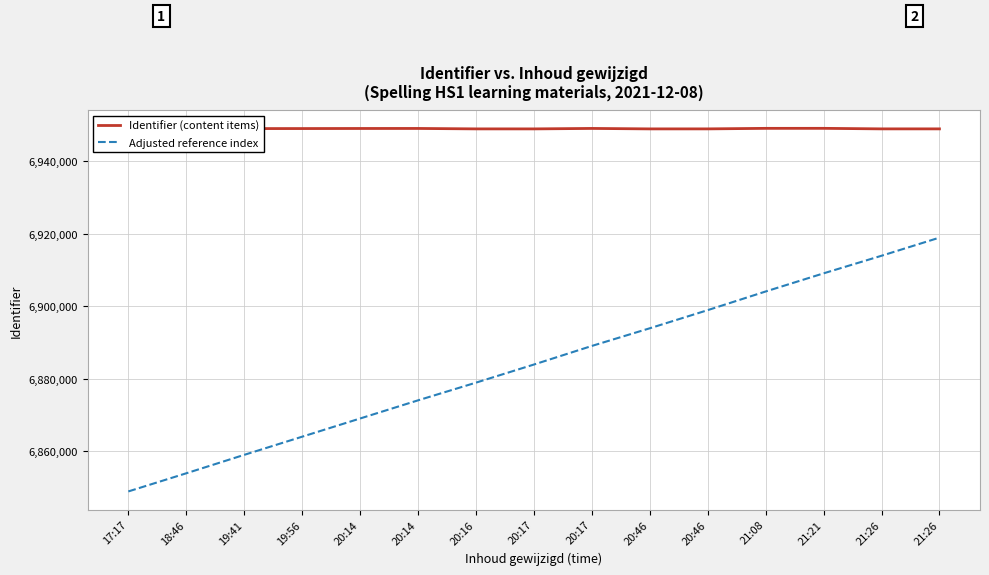

Reading right to left, extract all data points from this chart.

Identifier (content items): 6948967	6948966	6949115	6949110	6948965	6948962	6949089	6948961	6948964	6949083	6949075	6949054	6949047	6948963	6948958
Adjusted reference index: 6918967	6913966	6909115	6904110	6898965	6893962	6889089	6883961	6878964	6874083	6869075	6864054	6859047	6853963	6848958